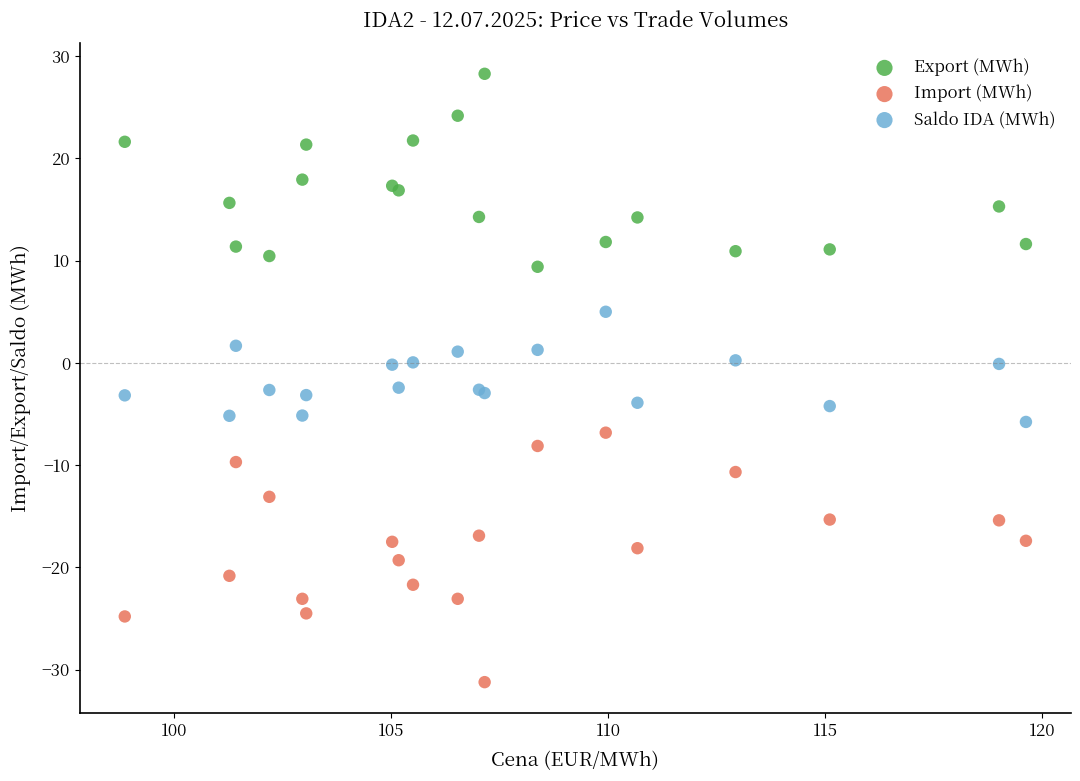

Which series has the widest spread of Y values?

Import (MWh)